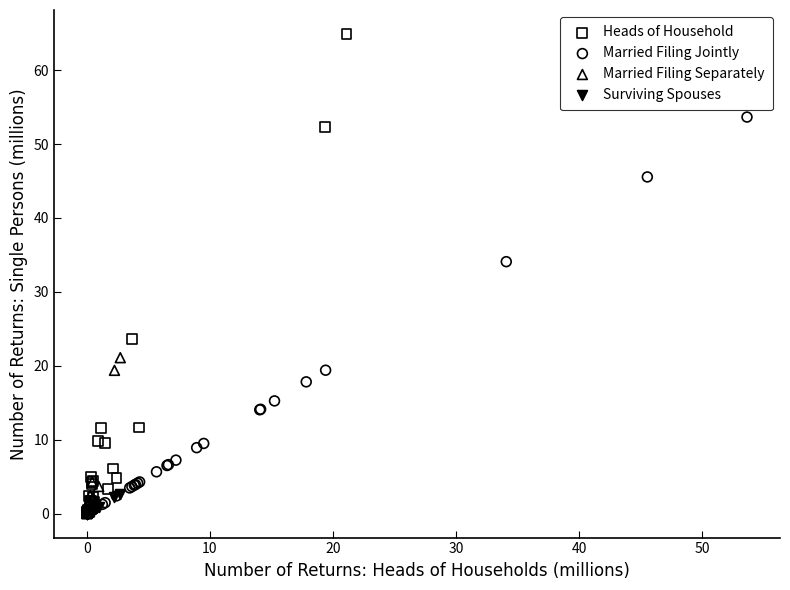

Which series has the largest Y range (max minus min)?

Heads of Household